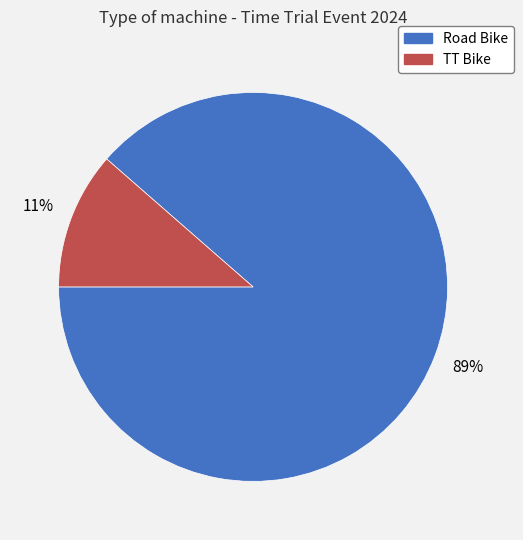

Which has a higher value, Road Bike or TT Bike?

Road Bike